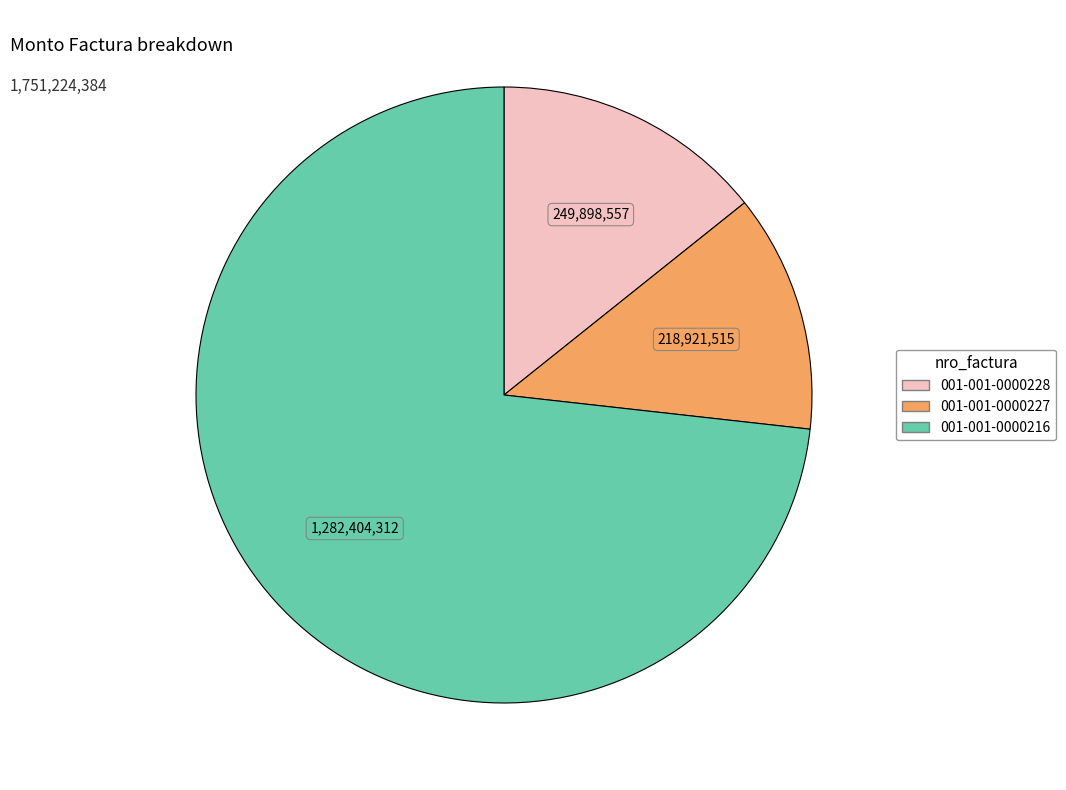

What is the majority slice?

001-001-0000216